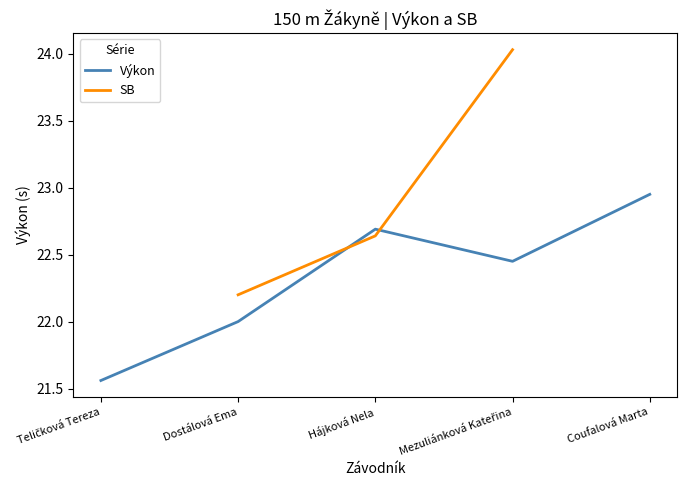

True or false: SB and Výkon cross at least once.

True